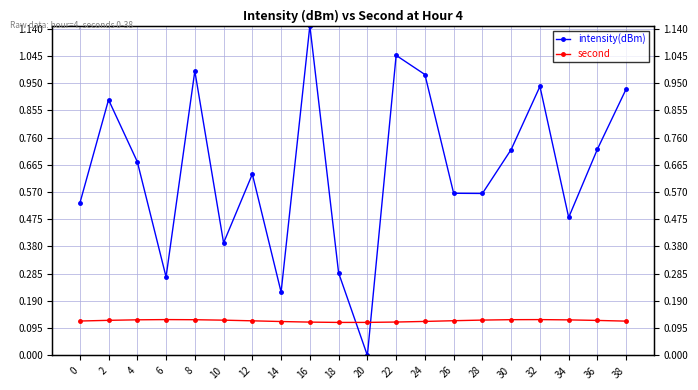

What is the maximum value shown in the chart?

1.1